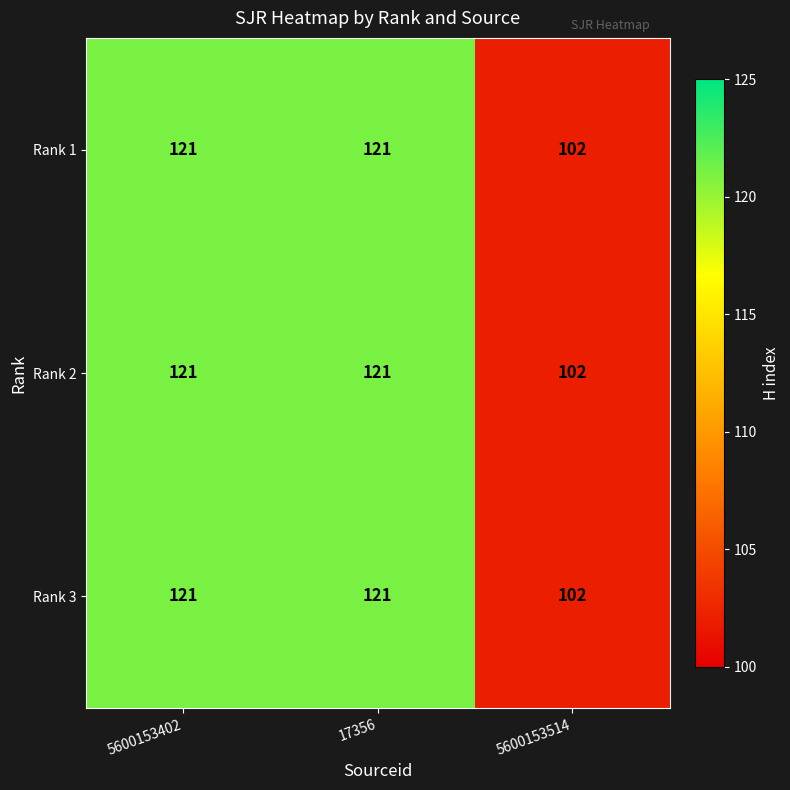

Which category has the lowest value across all series?

5600153514